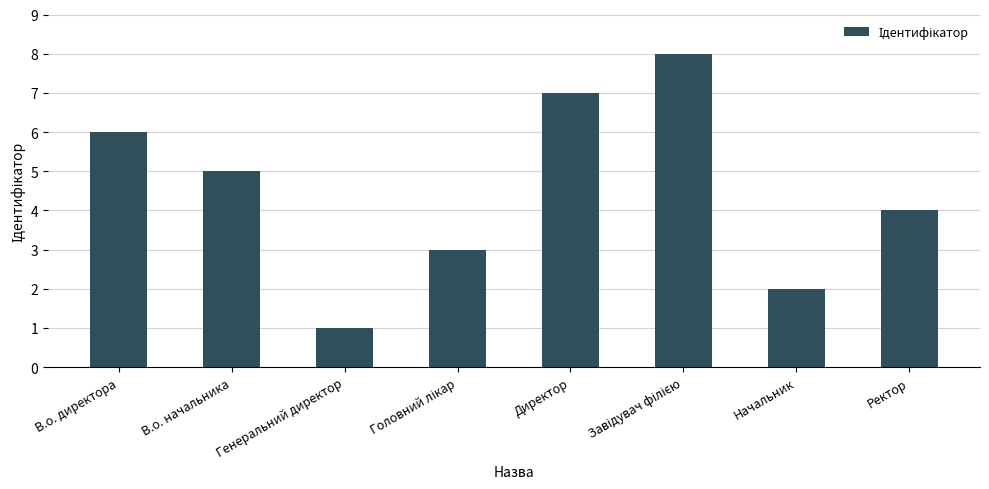

True or false: the data shows 7 at Директор.

True